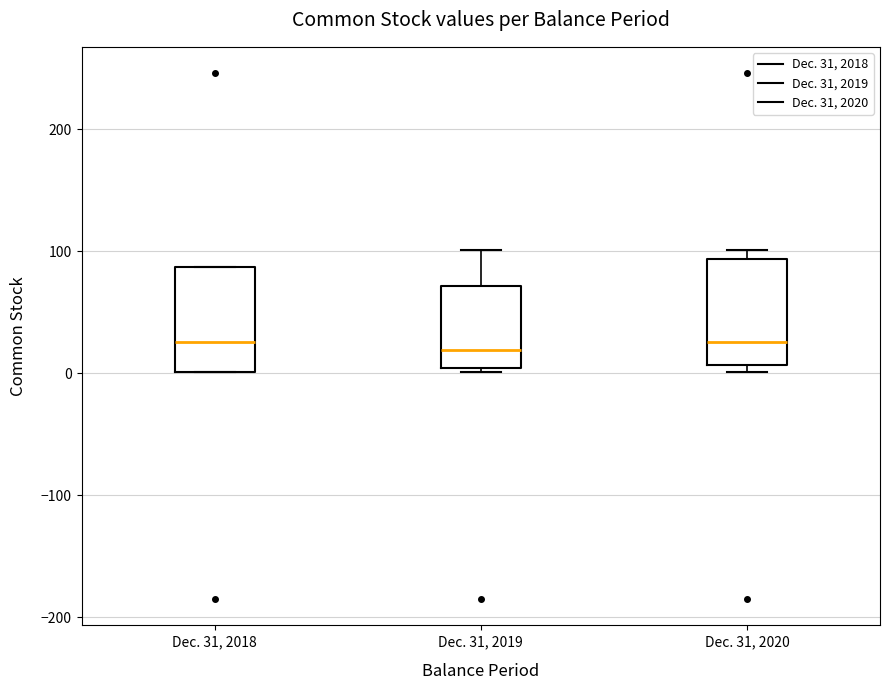

Where is the lower edge of the box for Dec. 31, 2018 on the y-axis? The values are not printed on the chart, so give them approximately, as read against the axis.

0